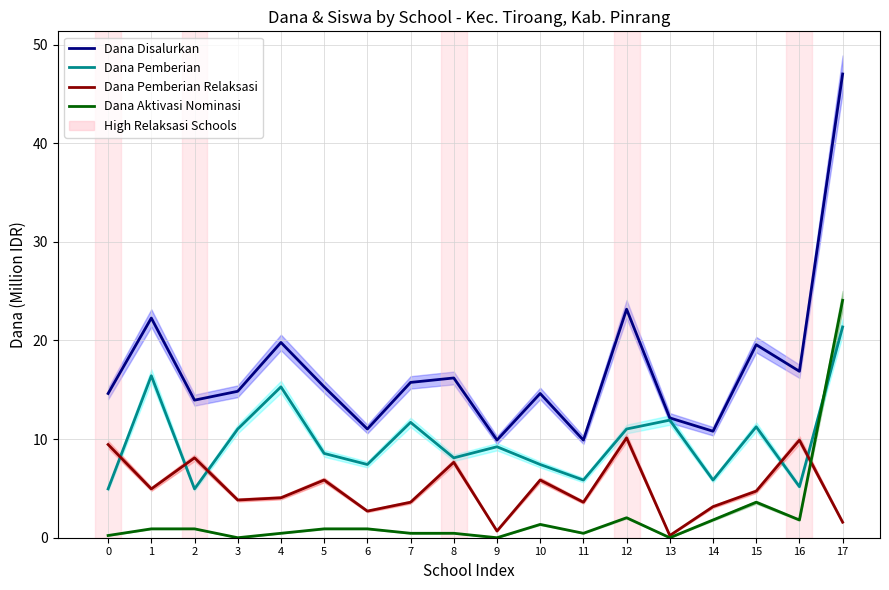

What is the difference between the maximum and minimum values in the Dana Aktivasi Nominasi series?

24.1